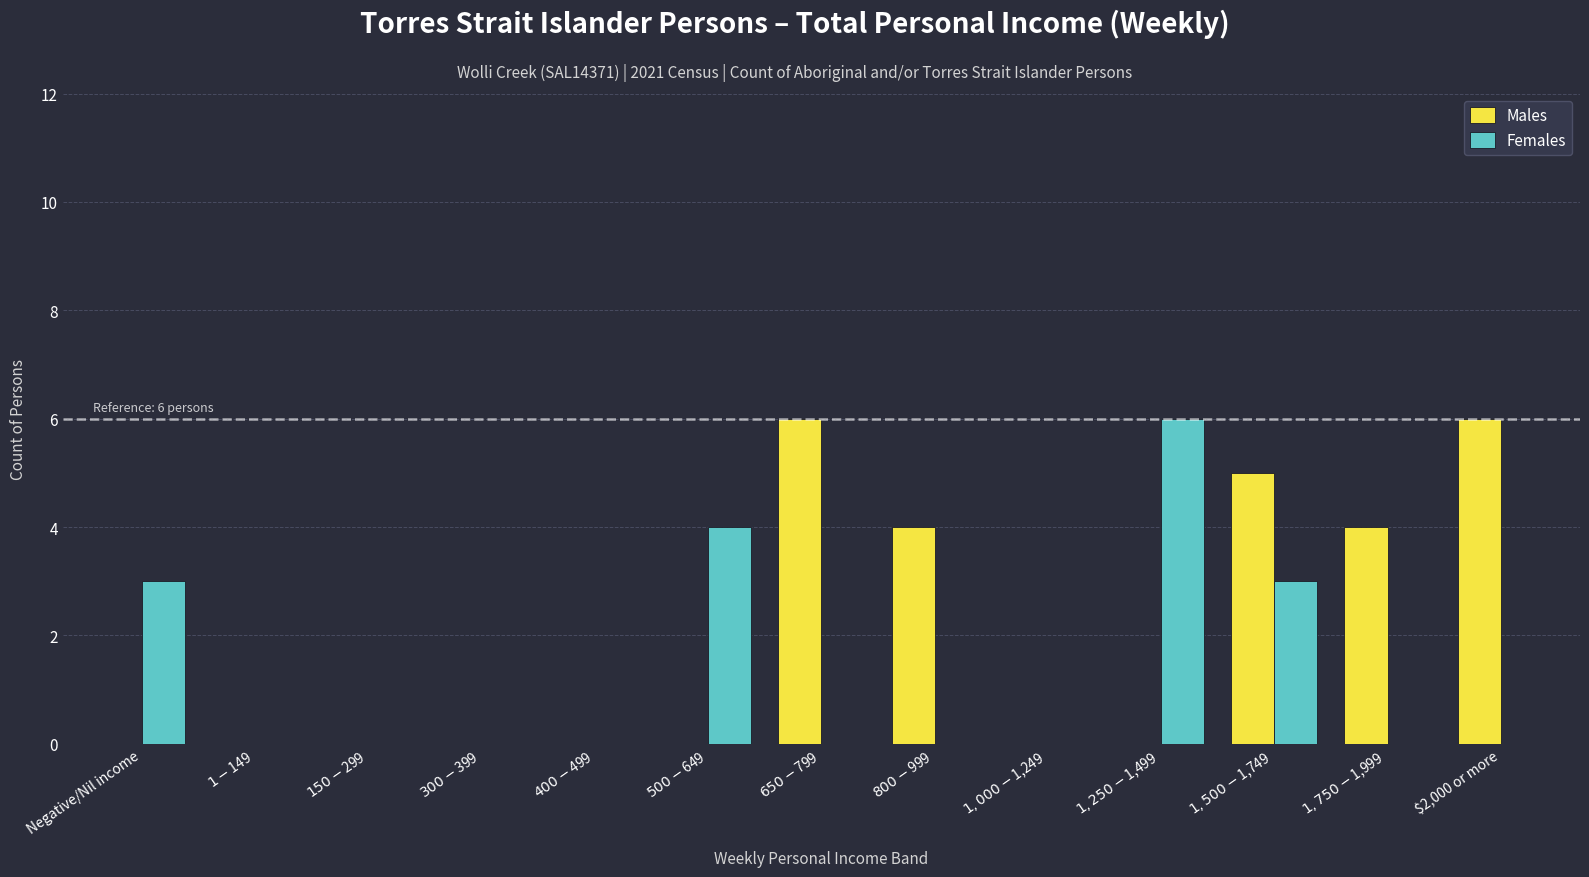

Which series has the largest total across all categories?

Males